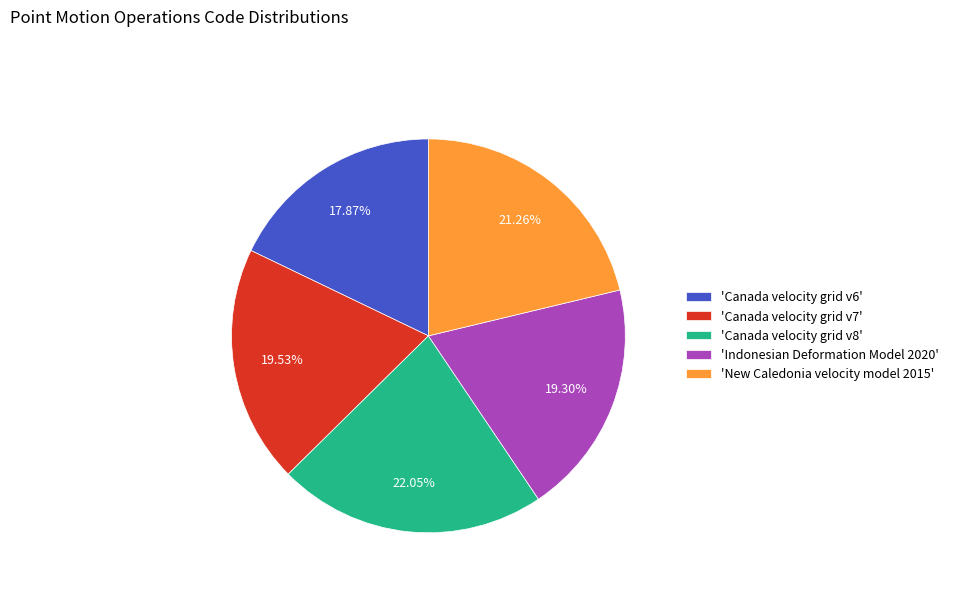

Count the number of slices in the pie.

5